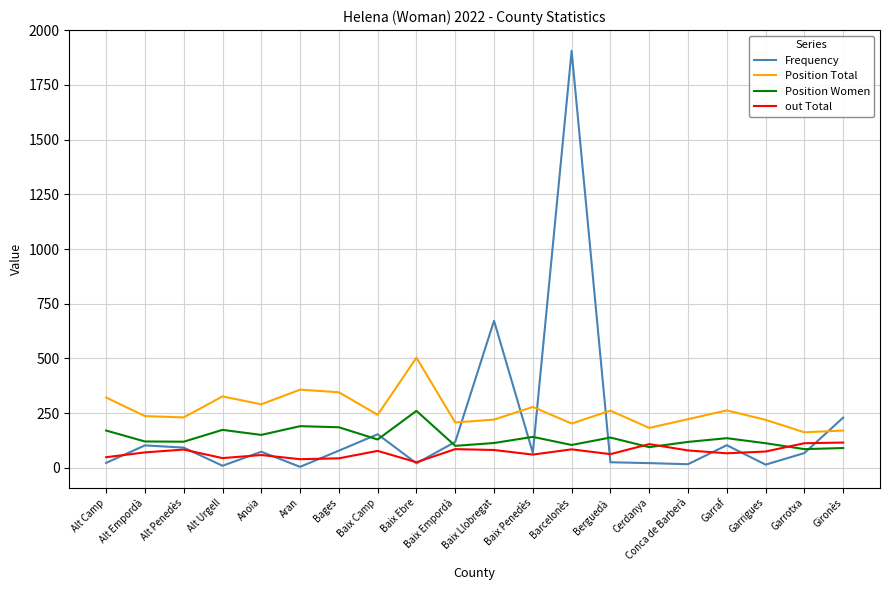

True or false: Frequency and out Total intersect in this chart.

True